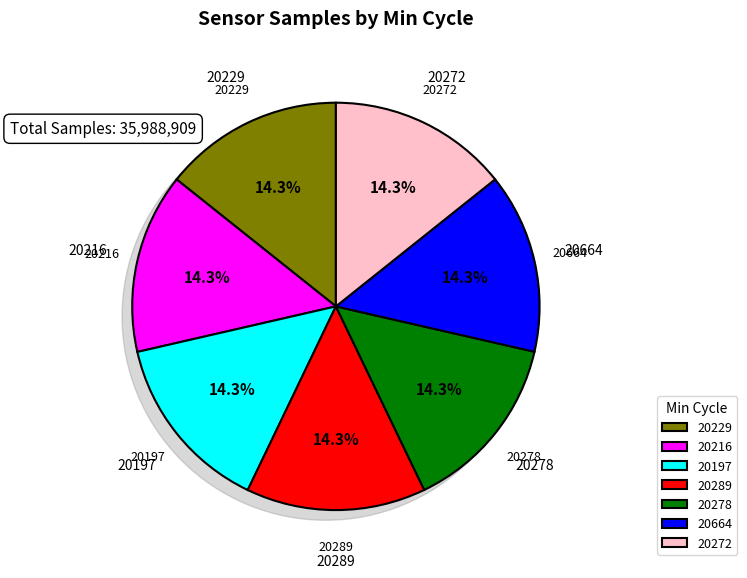

Is it true that 20216 is 6% of the pie?

False